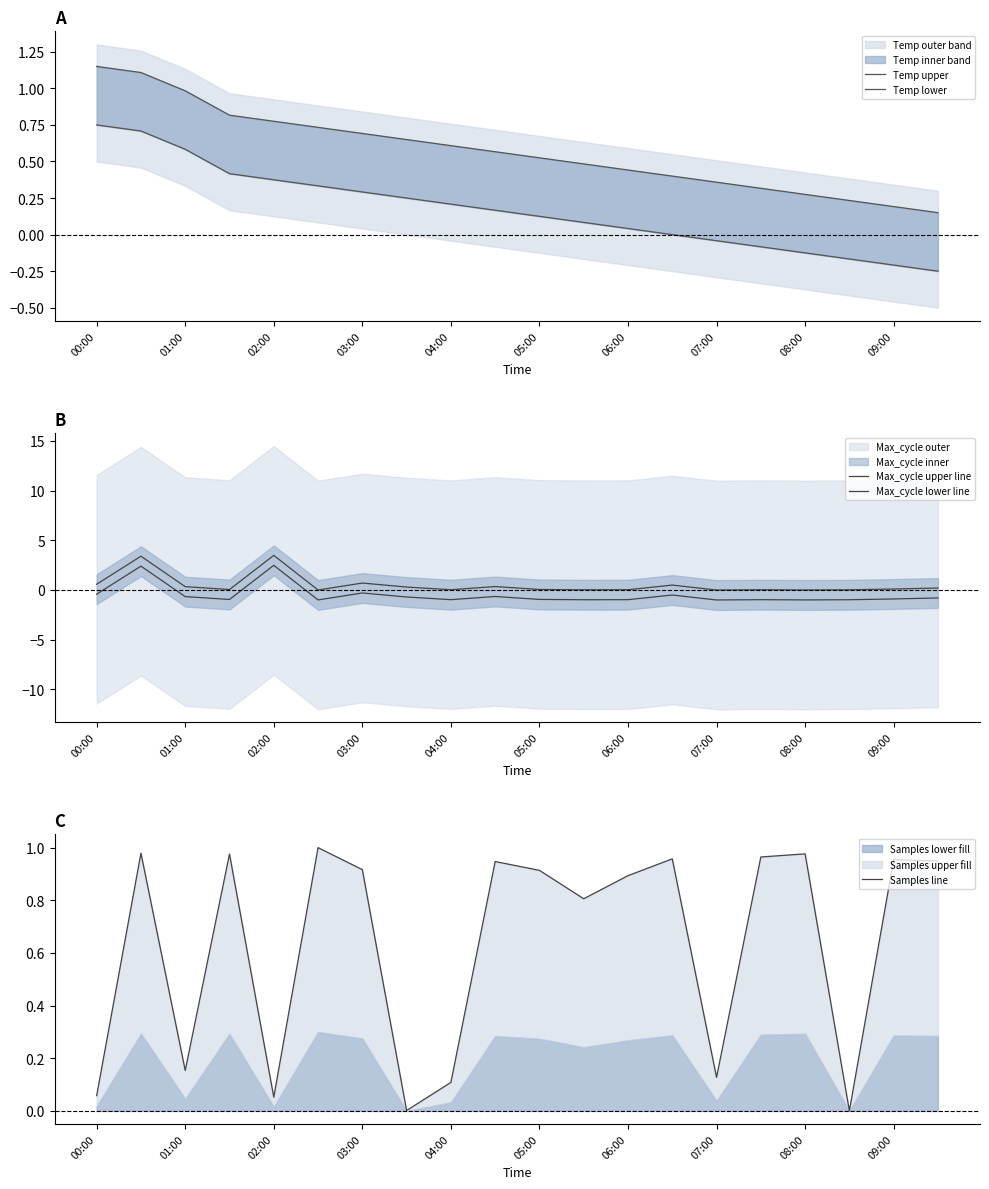

What is the maximum value for Max_cycle upper line?

3.5